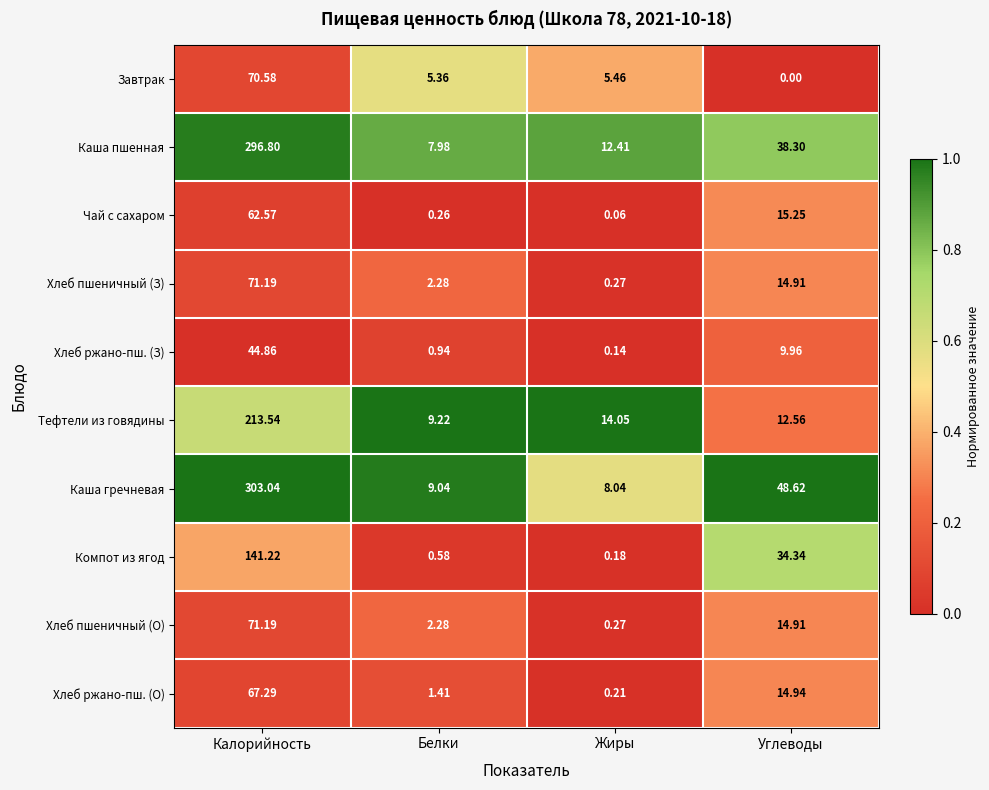

Which series has the largest range (max minus min)?

Каша гречневая